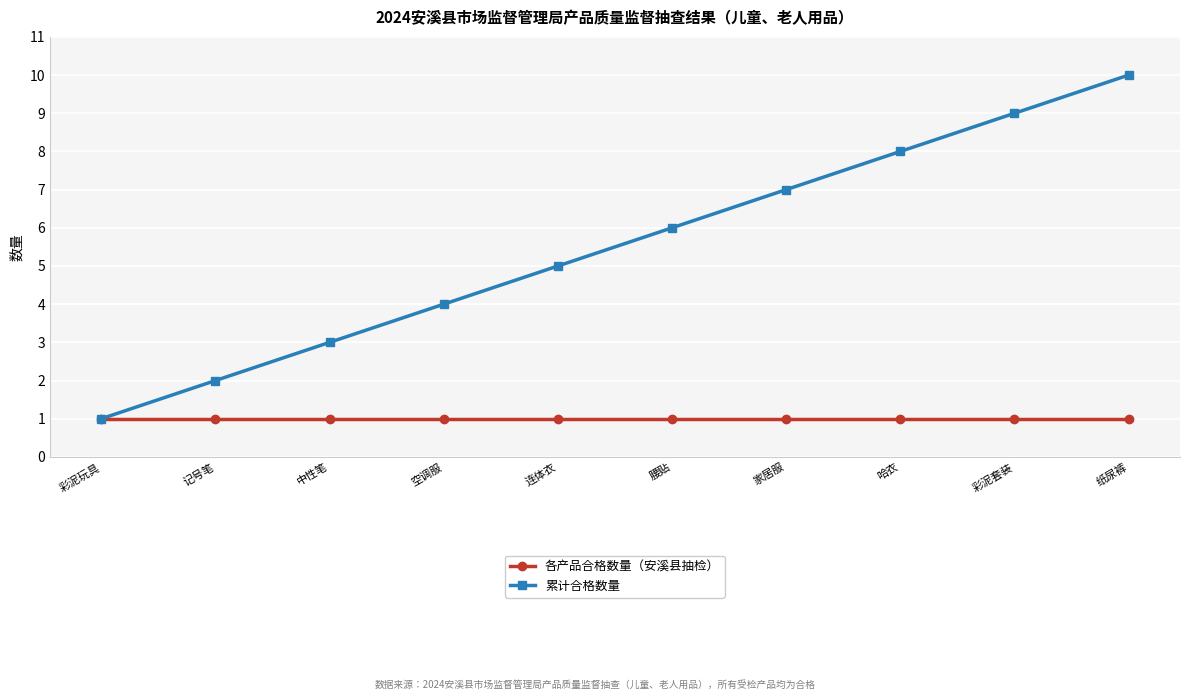

What is the maximum value for 累计合格数量?

10